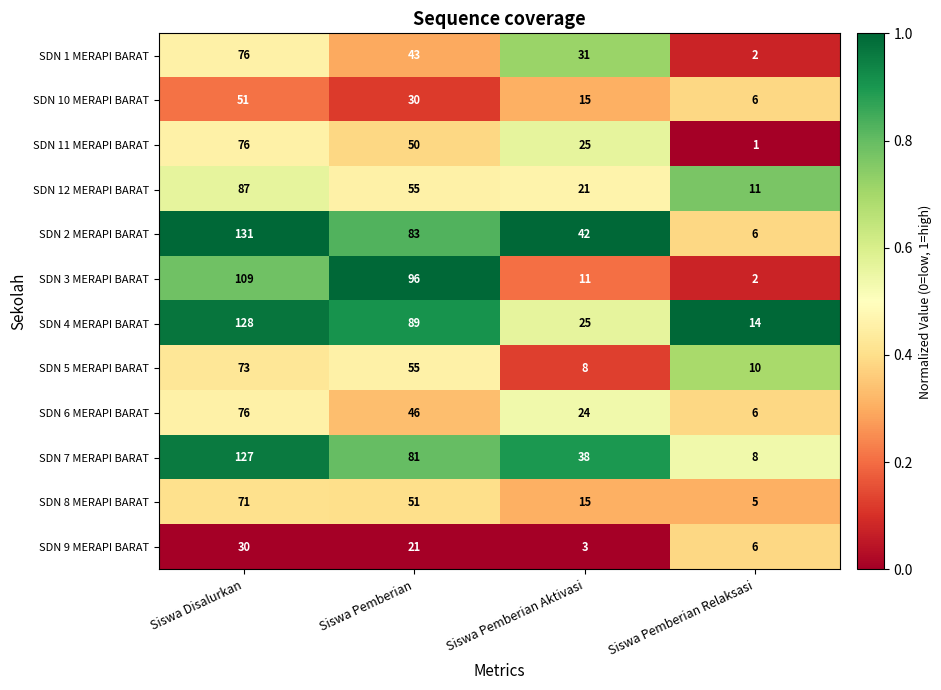

Is the value of SDN 7 MERAPI BARAT at Siswa Pemberian Relaksasi greater than the value of SDN 9 MERAPI BARAT at Siswa Pemberian Relaksasi?

Yes